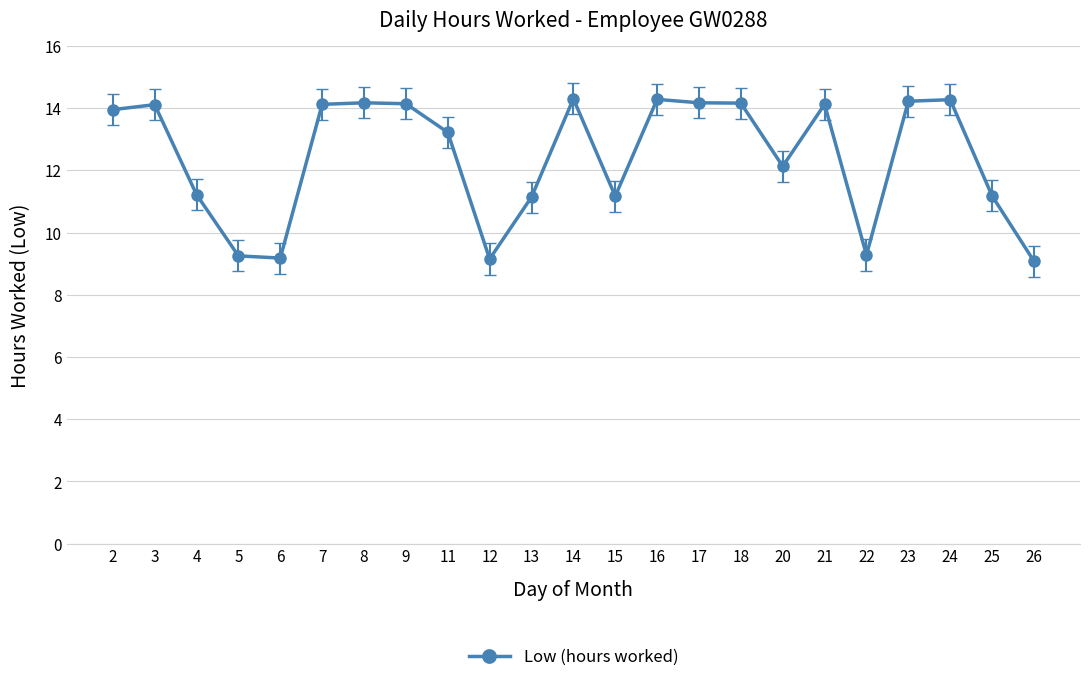

True or false: the data shows 14.2 at 23.

True